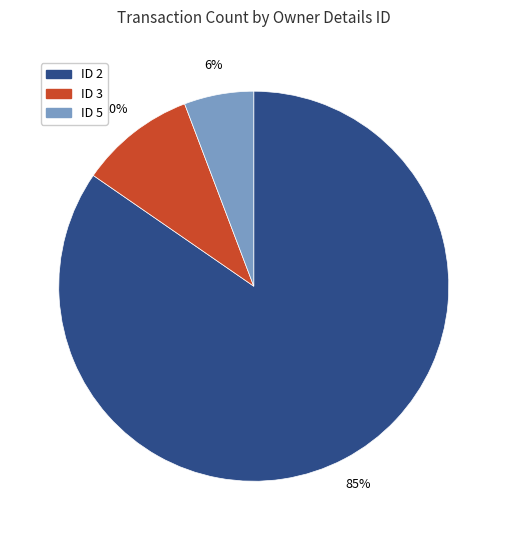

What is the ratio of the value at ID 5 to the value at ID 3?

0.6